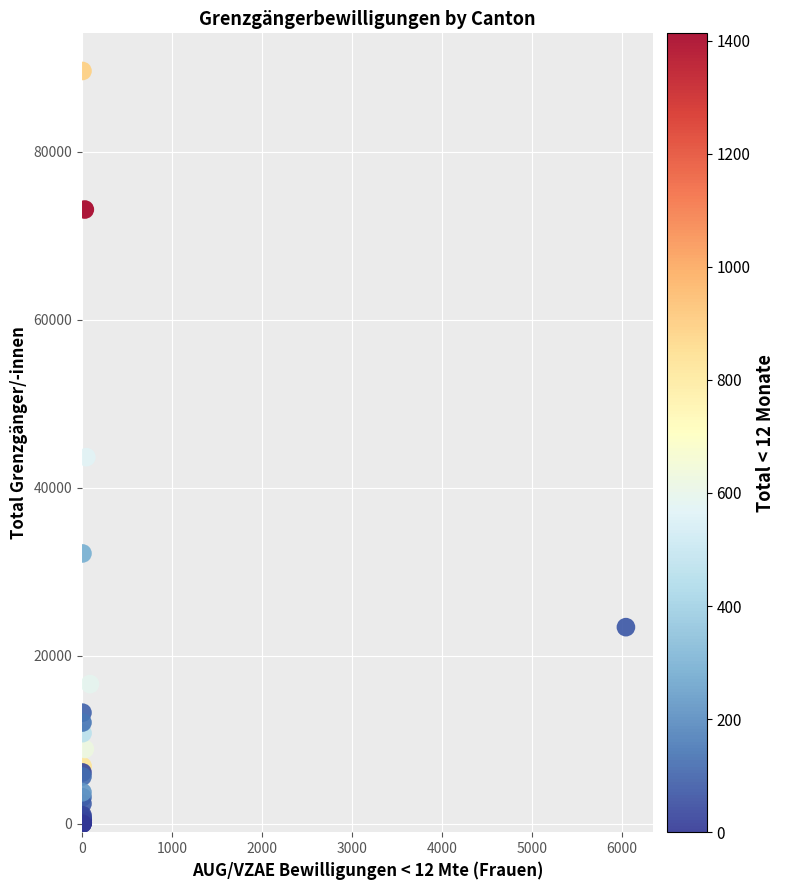

What Y value in the scatter plot is closest to 44815?

43650